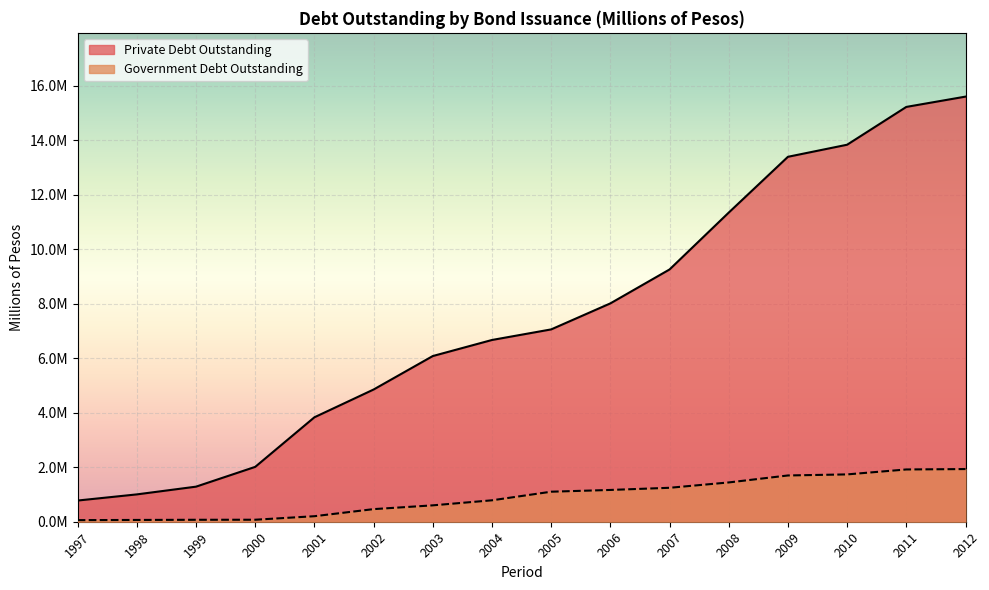

How many series are shown in this chart?

2